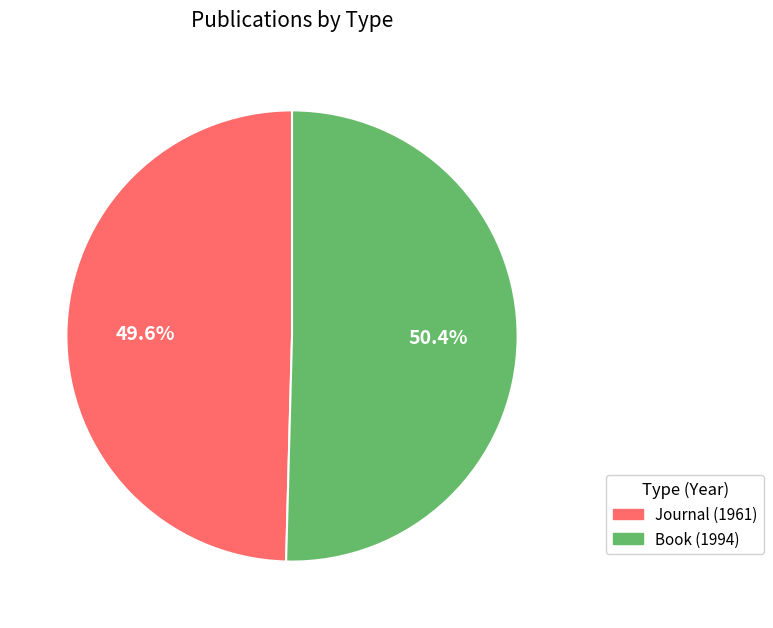

To the nearest percent, what is the combined percentage of Book (1994) and Journal (1961)?

100%